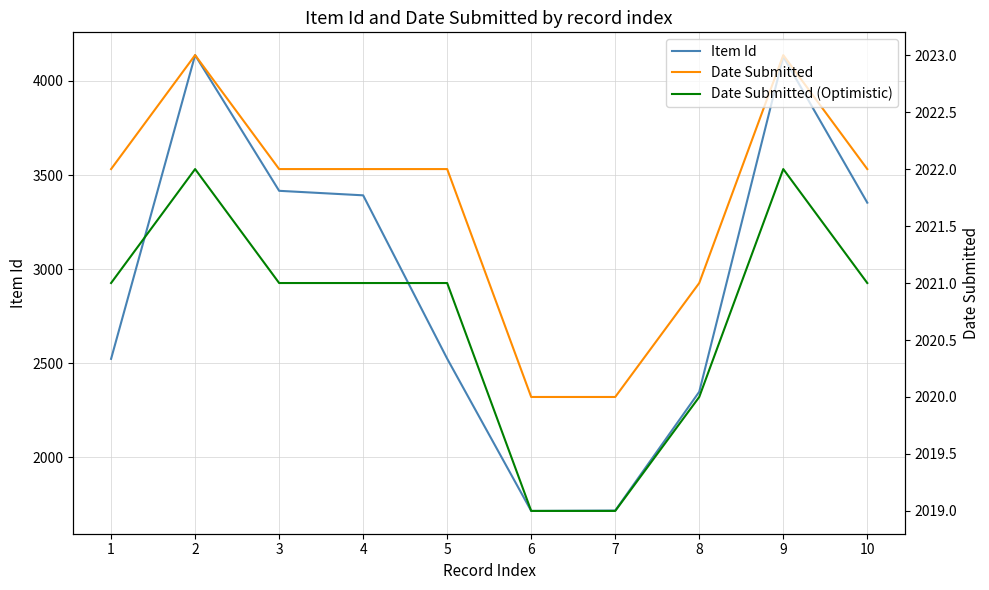

Which series has the largest total across all categories?

Item Id